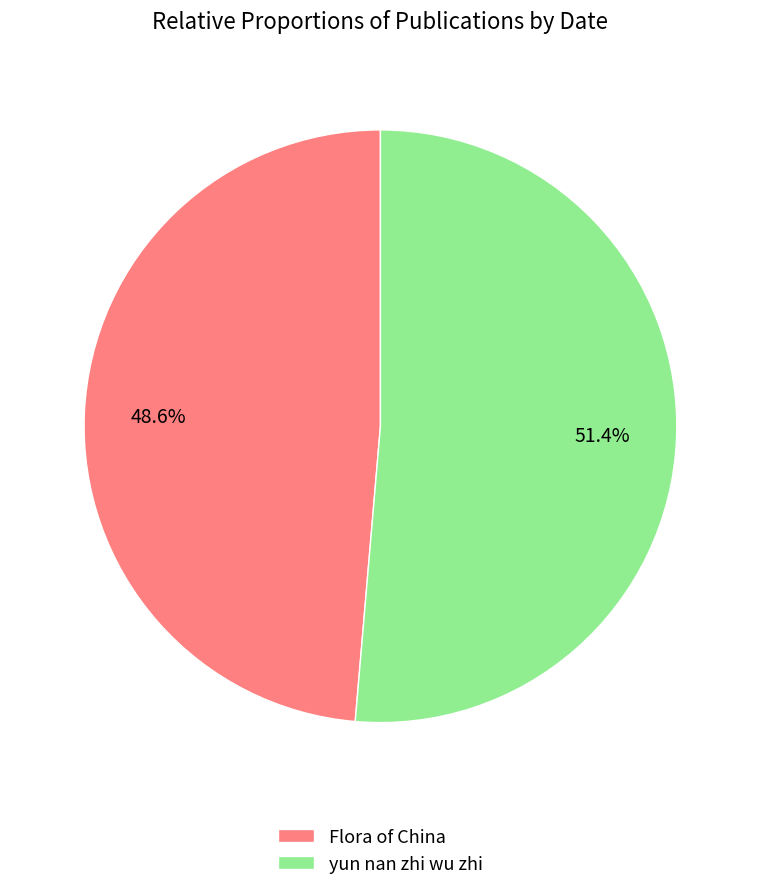

True or false: Flora of China accounts for 59% of the total.

False